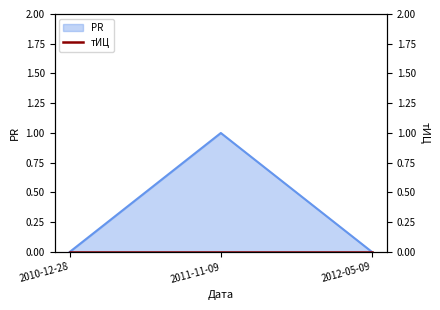

What is the label of the 2nd point from the right?

2011-11-09